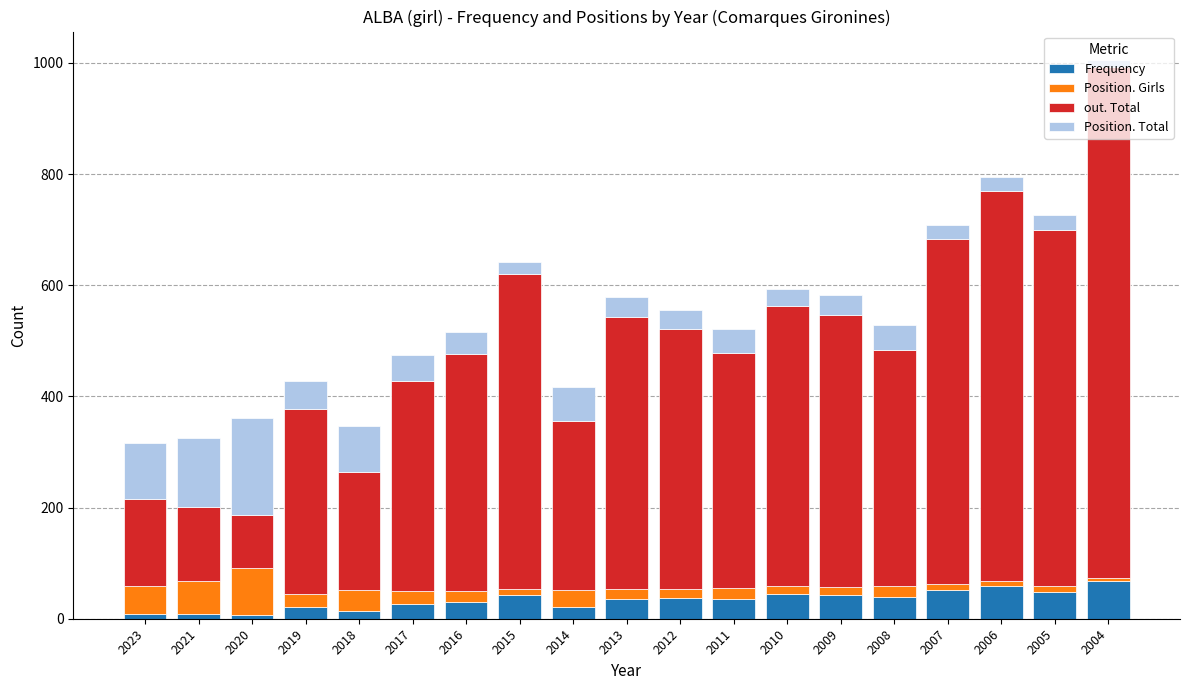

Count the number of data series in this chart.

4